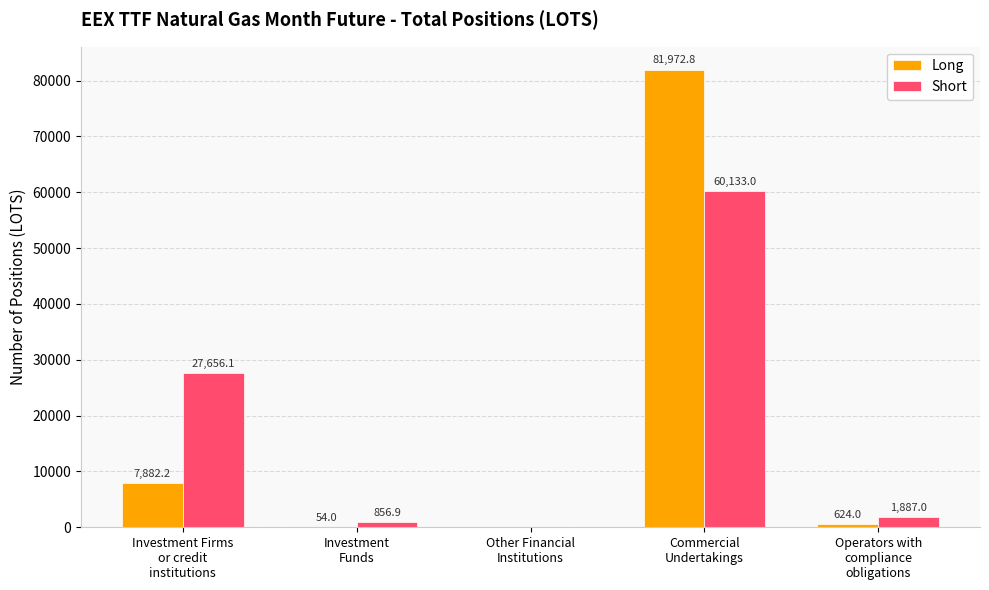

What is the maximum value for Long?

81972.8